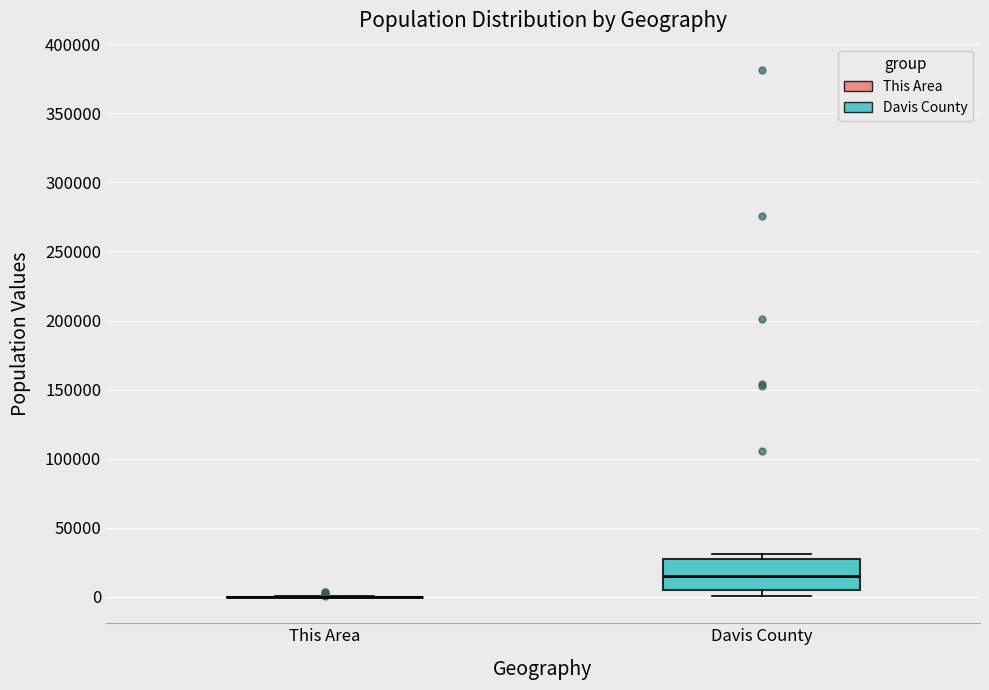

Reading left to right, transcribe this box plot: for each box, give where its median line is, the range the box spans, and where its two whiskers end, as read against the y-axis. The values are not printed on the chart, so give them approximately, as read against the axis.

This Area: box collapsed to a line at 0, whiskers 0 to 0
Davis County: median 15000, box 5000 to 25000, whiskers 0 to 30000